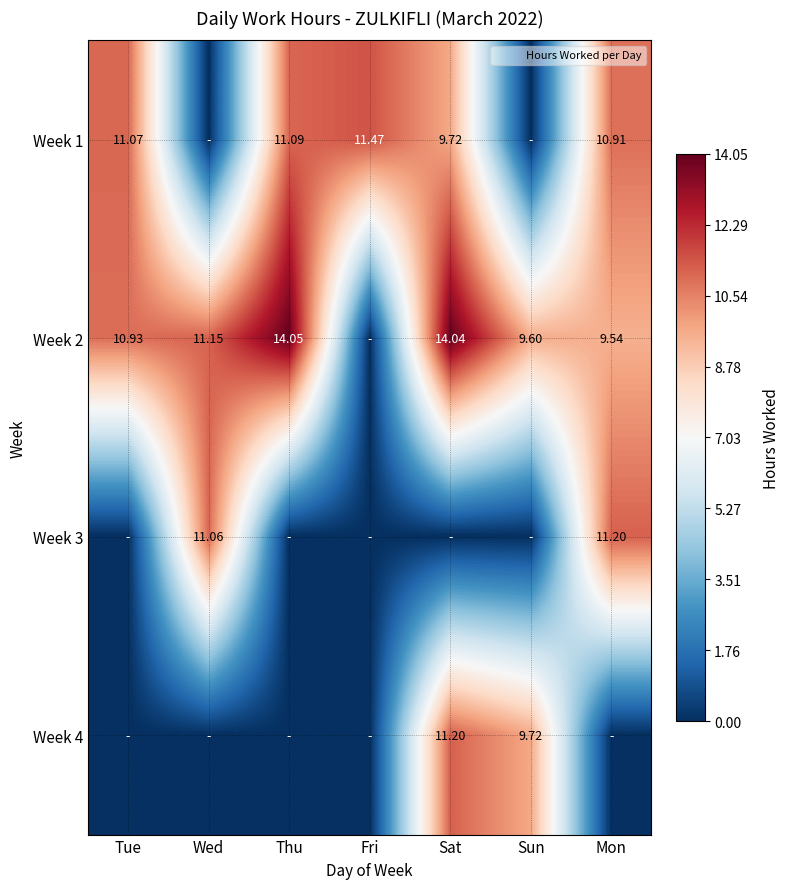

Is the value of Week 1 at Mon greater than the value of Week 2 at Mon?

Yes